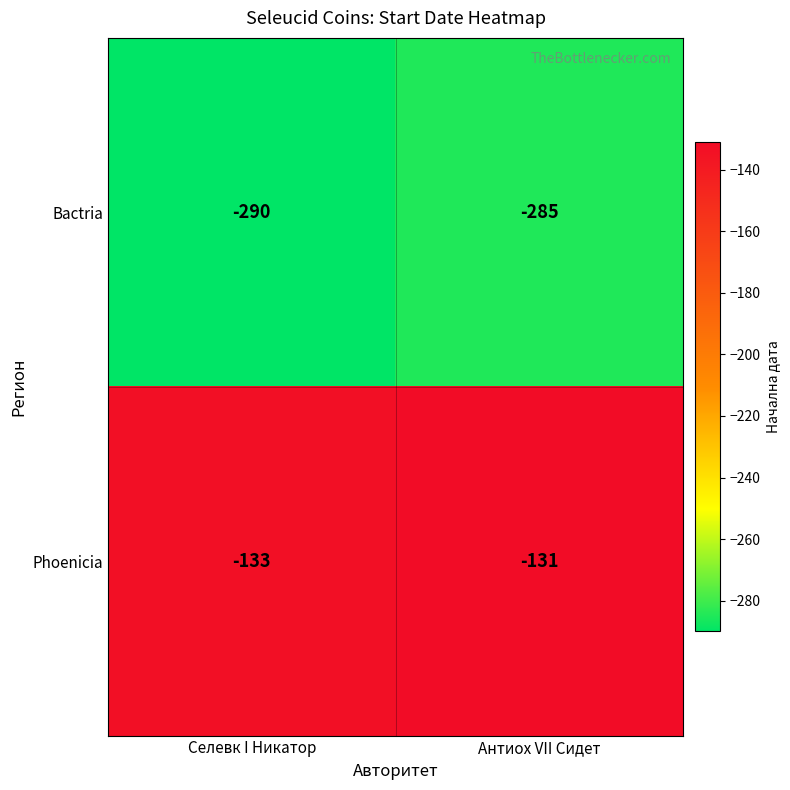

Read the Phoenicia value at Селевк I Никатор.

-133